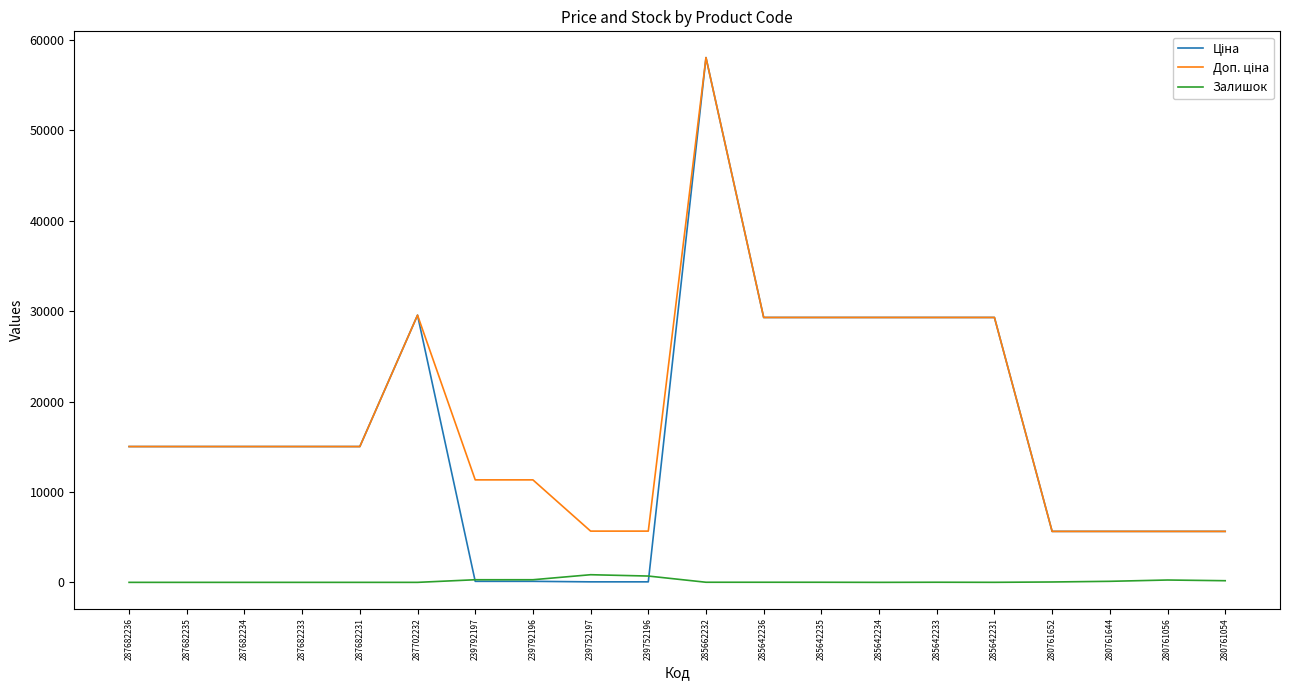

What is the difference between the highest and lowest values at 287682231?

15019.2